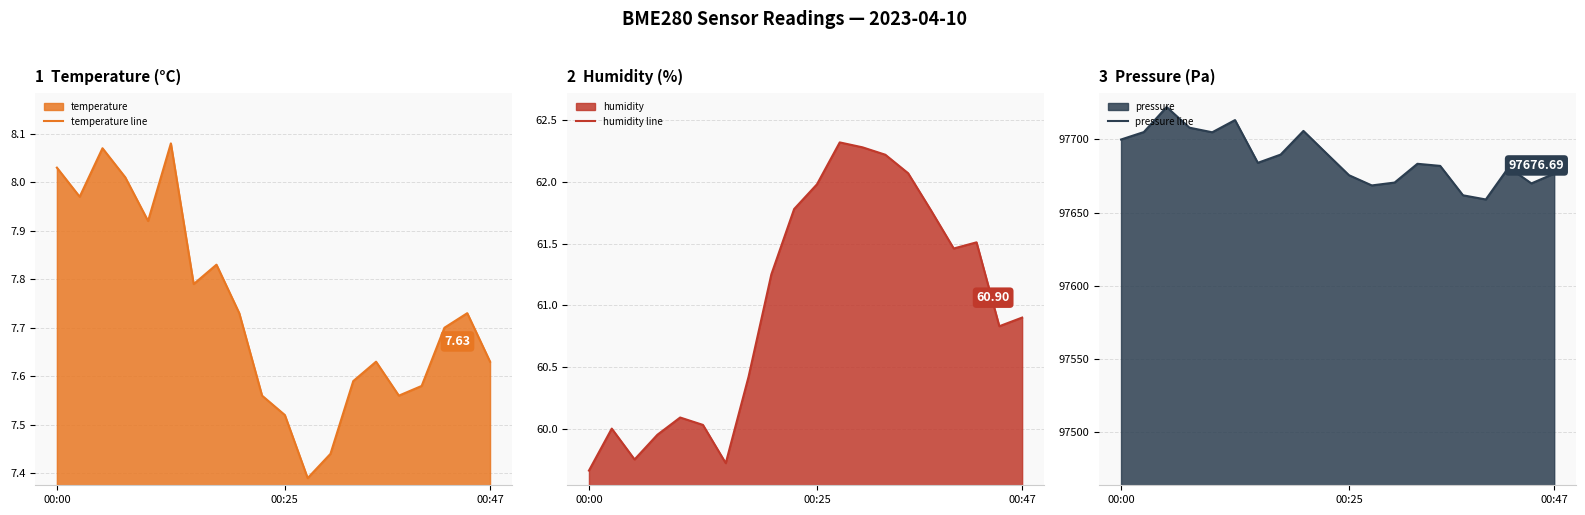

Is it true that temperature line equals 4.6 at 00:25?

False